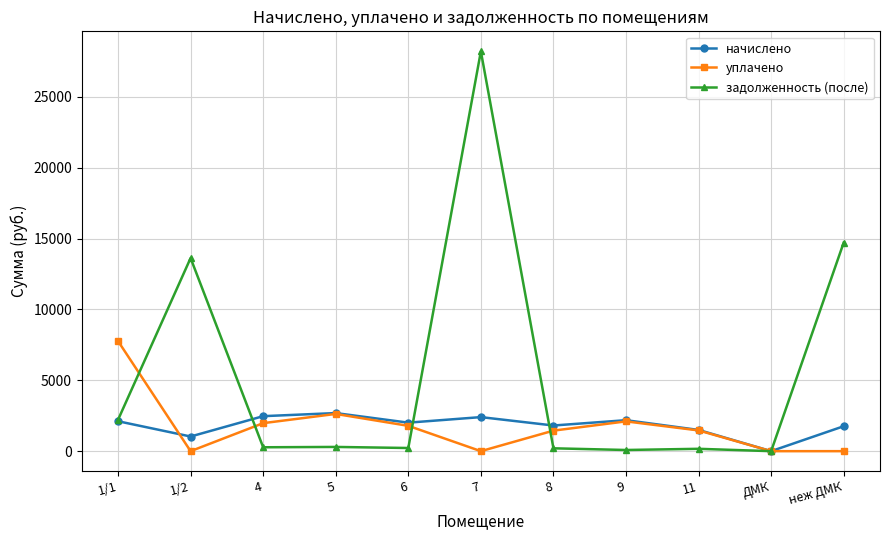

At which category does начислено reach its first local valley?

1/2